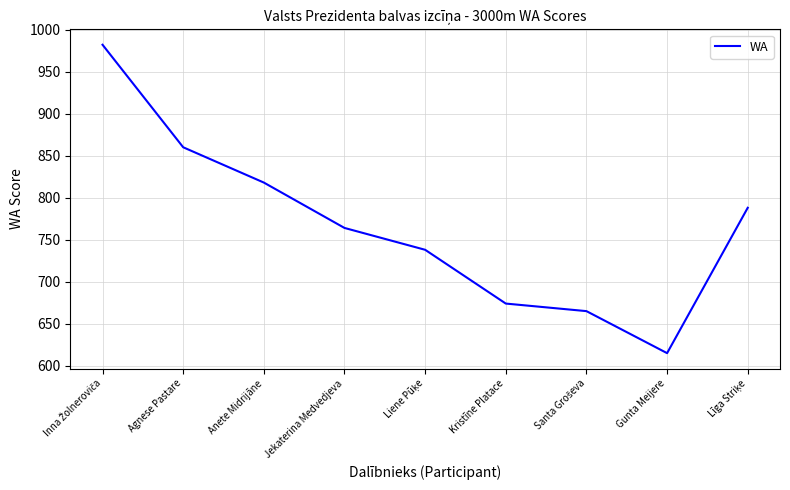

What is the ratio of the value at Anete Midrijāne to the value at Agnese Pastare?

1.0